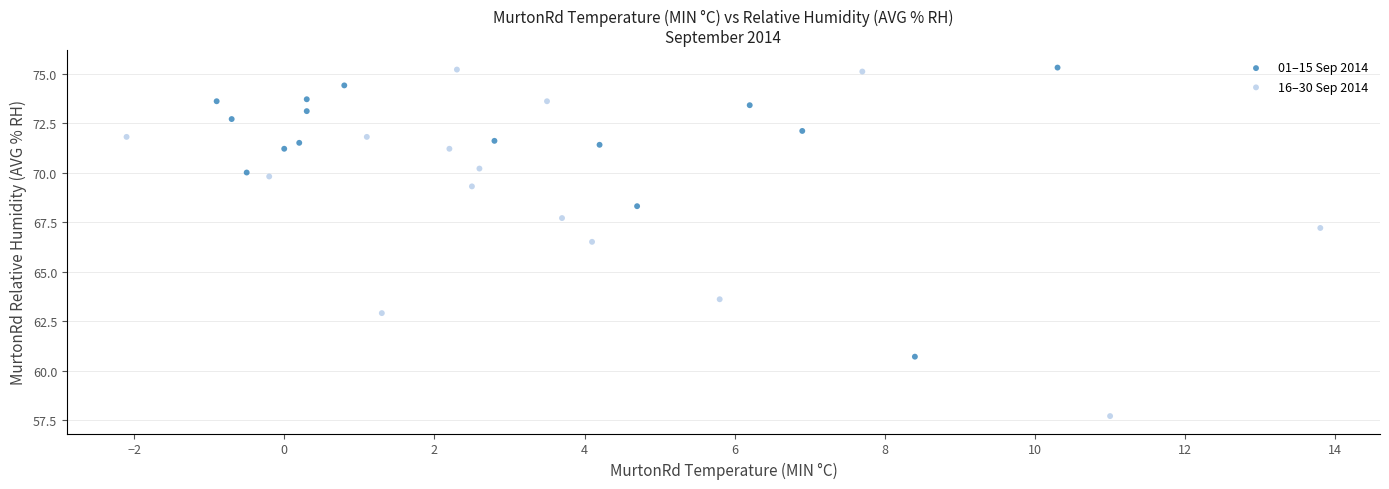

Which series reaches the minimum Y coordinate?

16–30 Sep 2014